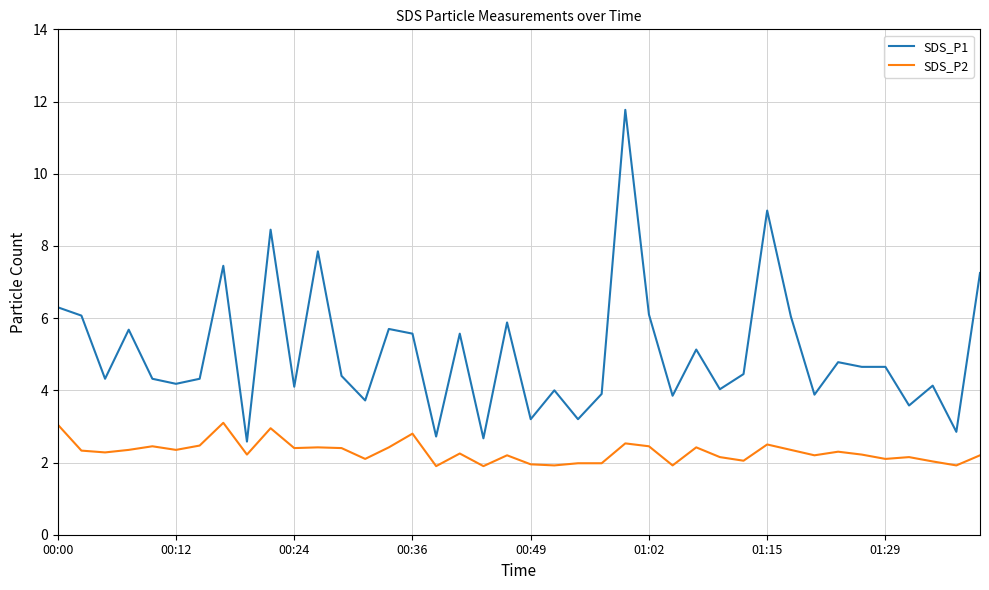

Which series has the largest total across all categories?

SDS_P1